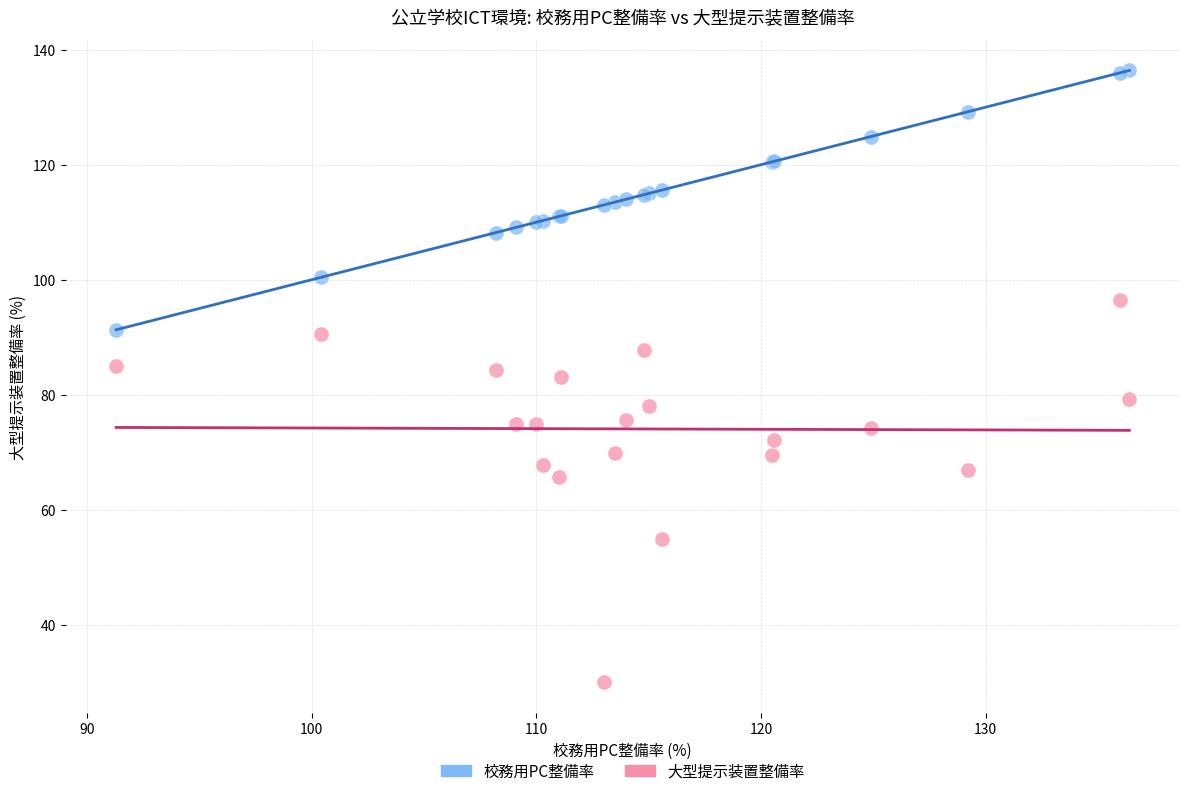

Which series reaches the minimum Y coordinate?

大型提示装置整備率